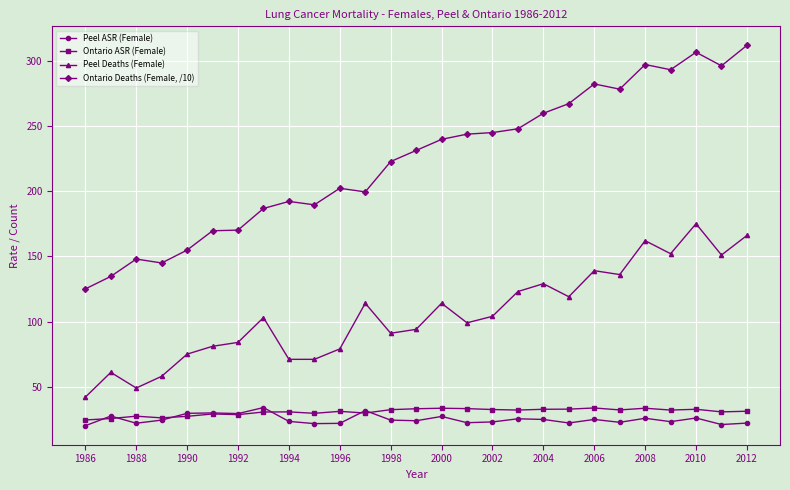

At how many categories does at least one series exceed 123?

27